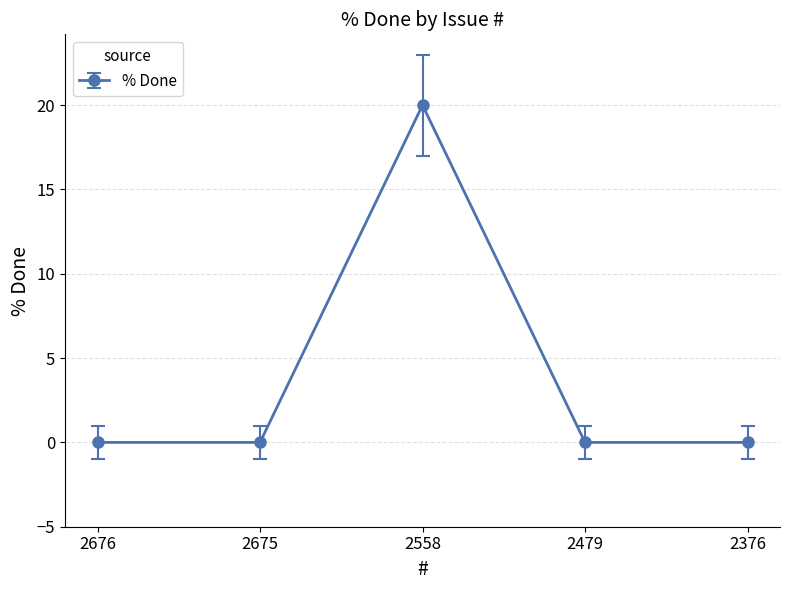

What is the sum of all values?

20